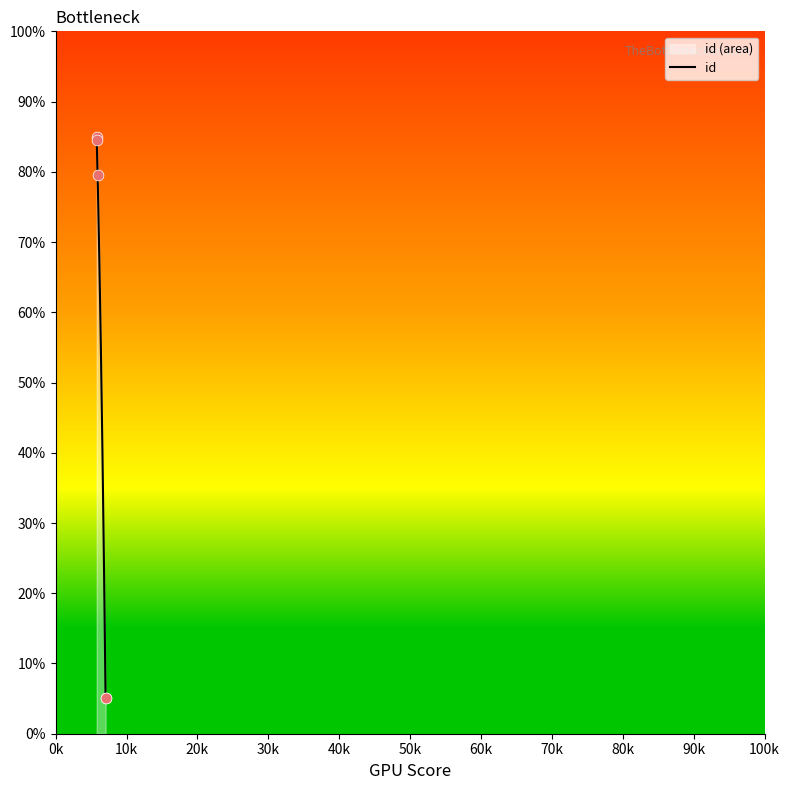

What is the ratio of the value at 5783 to the value at 5909?

1.1